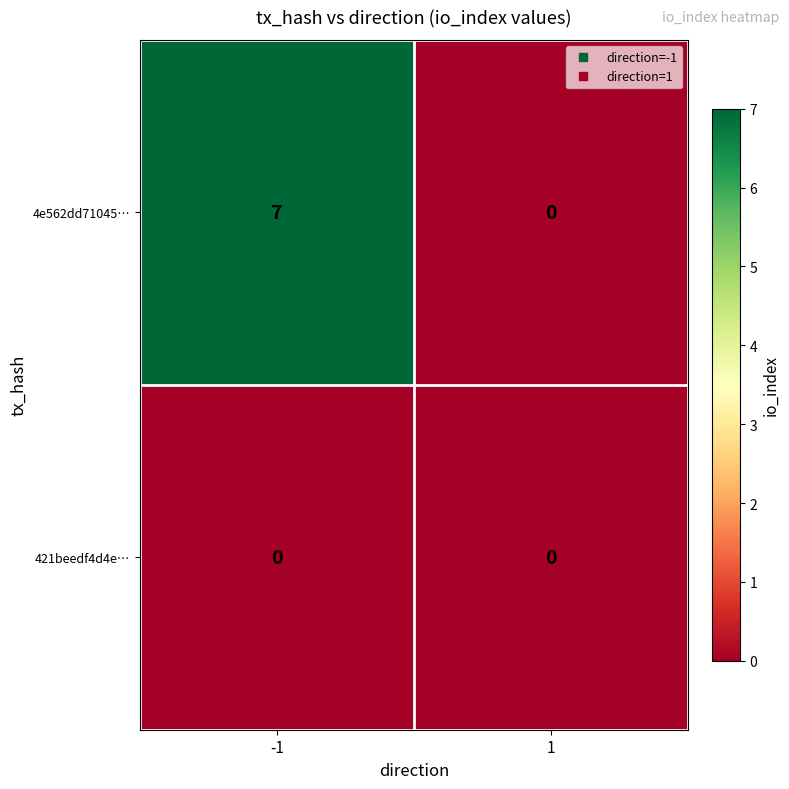

Rank the series by their average value, from highest to lowest.

4e562dd71045…, 421beedf4d4e…